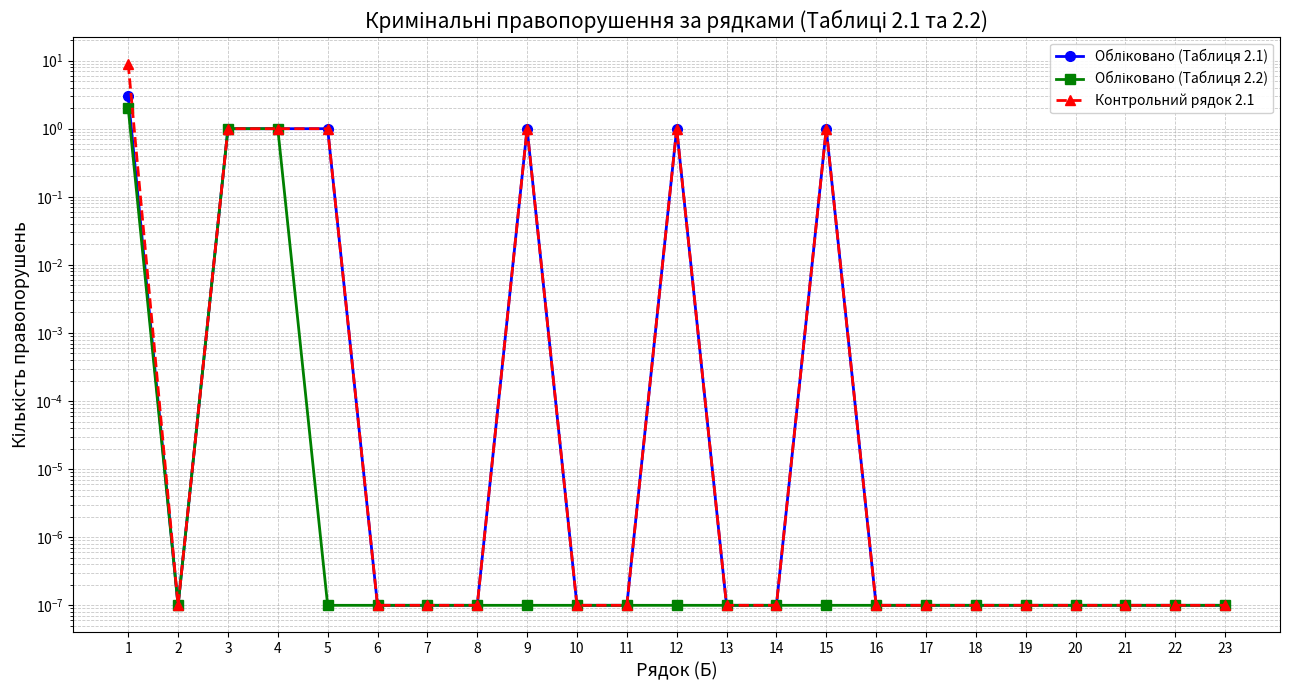

Reading left to right, transcribe all the data shown in this chart.

Обліковано (Таблиця 2.1): 3.0	0.0	1.0	1.0	1.0	0.0	0.0	0.0	1.0	0.0	0.0	1.0	0.0	0.0	1.0	0.0	0.0	0.0	0.0	0.0	0.0	0.0	0.0
Обліковано (Таблиця 2.2): 2.0	0.0	1.0	1.0	0.0	0.0	0.0	0.0	0.0	0.0	0.0	0.0	0.0	0.0	0.0	0.0	0.0	0.0	0.0	0.0	0.0	0.0	0.0
Контрольний рядок 2.1: 9.0	0.0	1.0	1.0	1.0	0.0	0.0	0.0	1.0	0.0	0.0	1.0	0.0	0.0	1.0	0.0	0.0	0.0	0.0	0.0	0.0	0.0	0.0